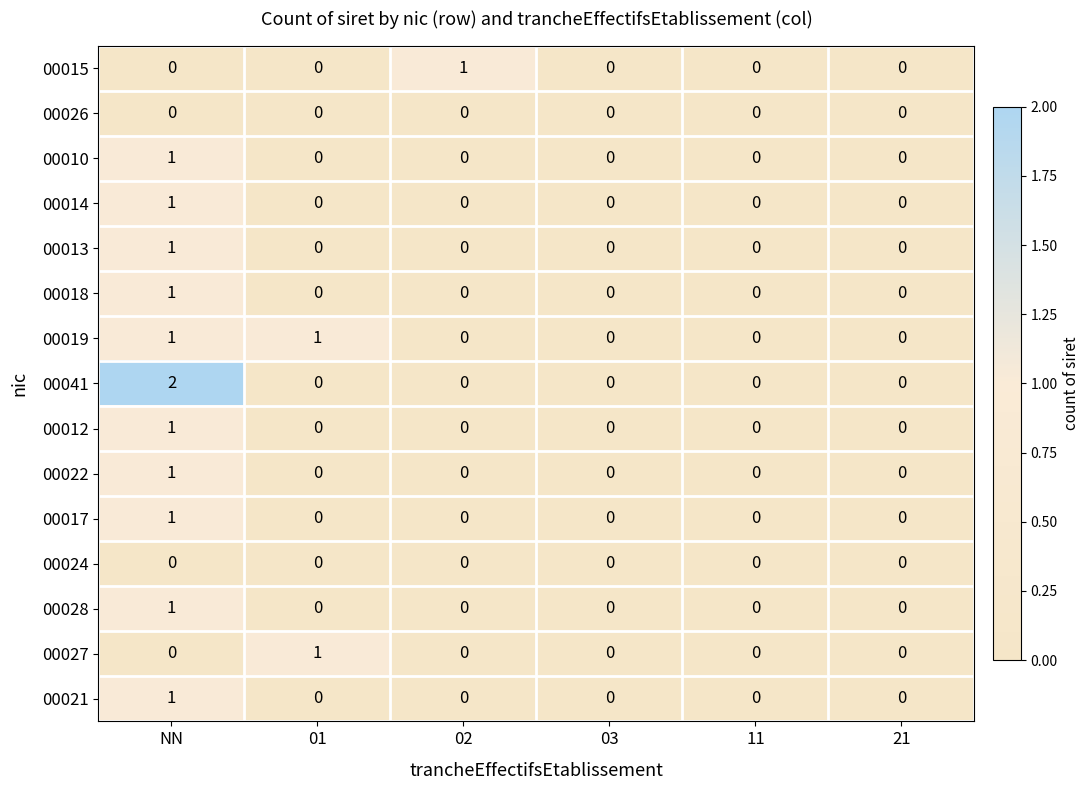

What is the total value across all series at 01?

2